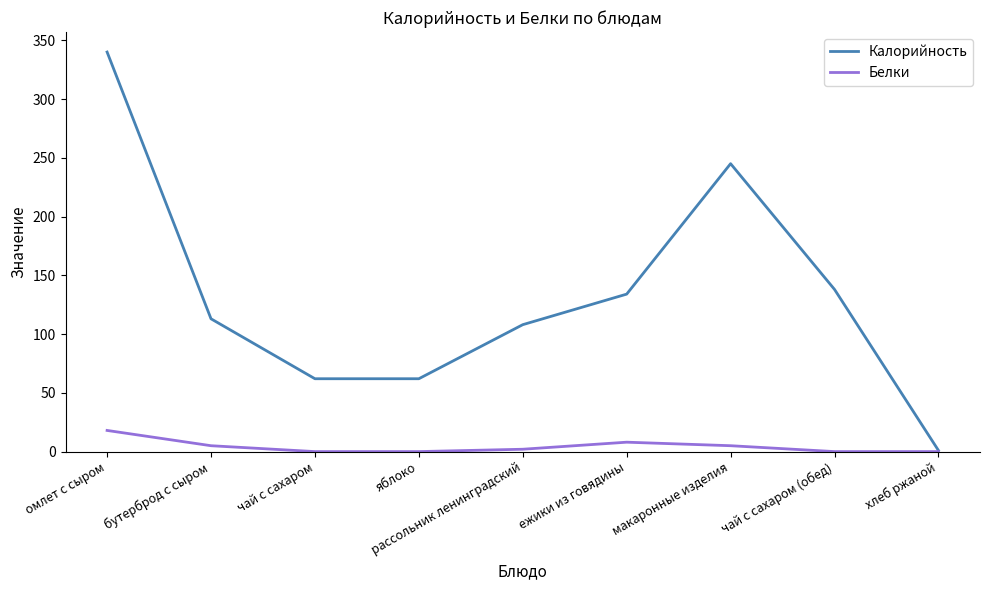

Count the number of categories in the chart.

9